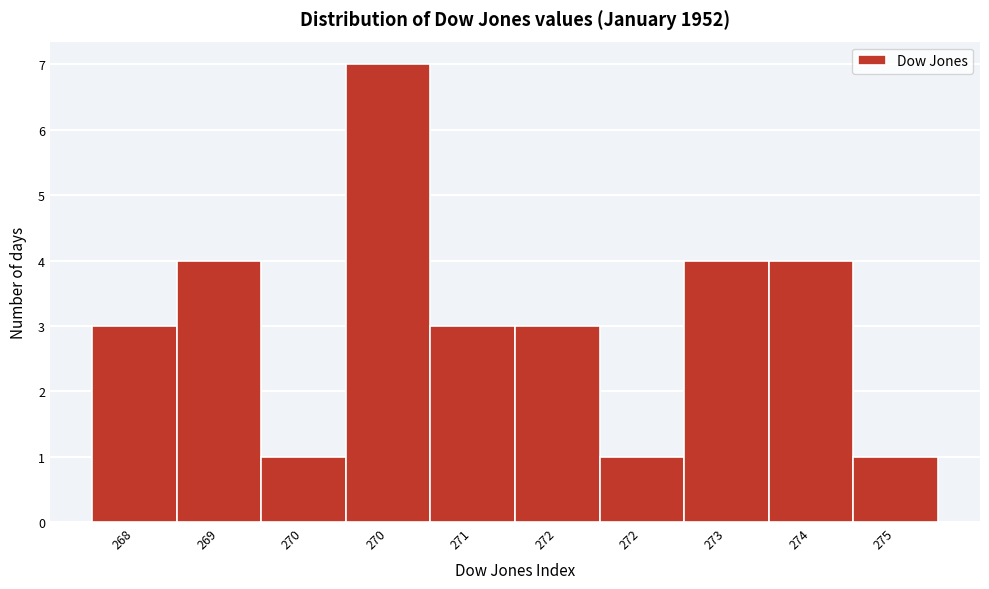

How many bars are there in total?

10